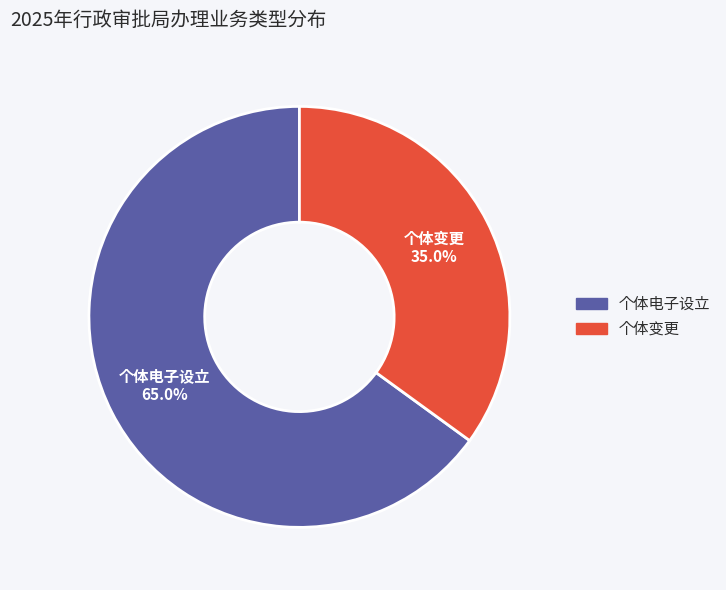

Do 个体变更 and 个体电子设立 together represent more than half of the pie?

Yes